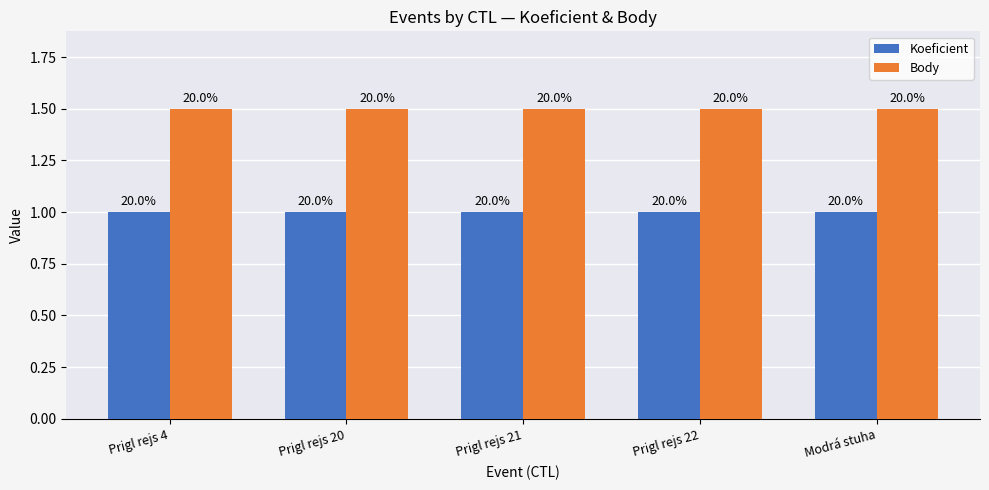

Are the bars horizontal?

No